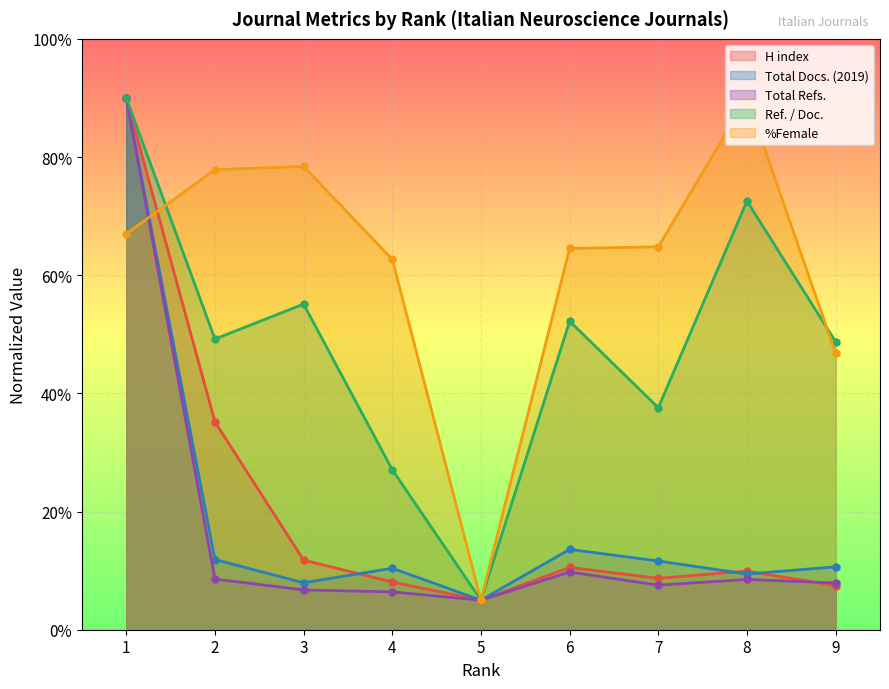

At which category does Total Docs. (2019) reach its first local peak?

4